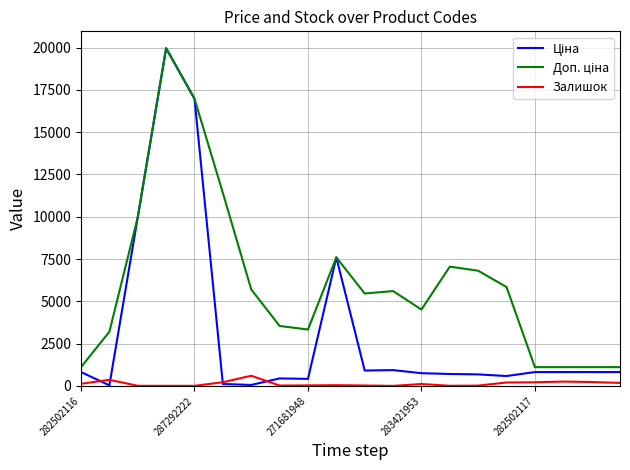

How many lines are shown in the chart?

3